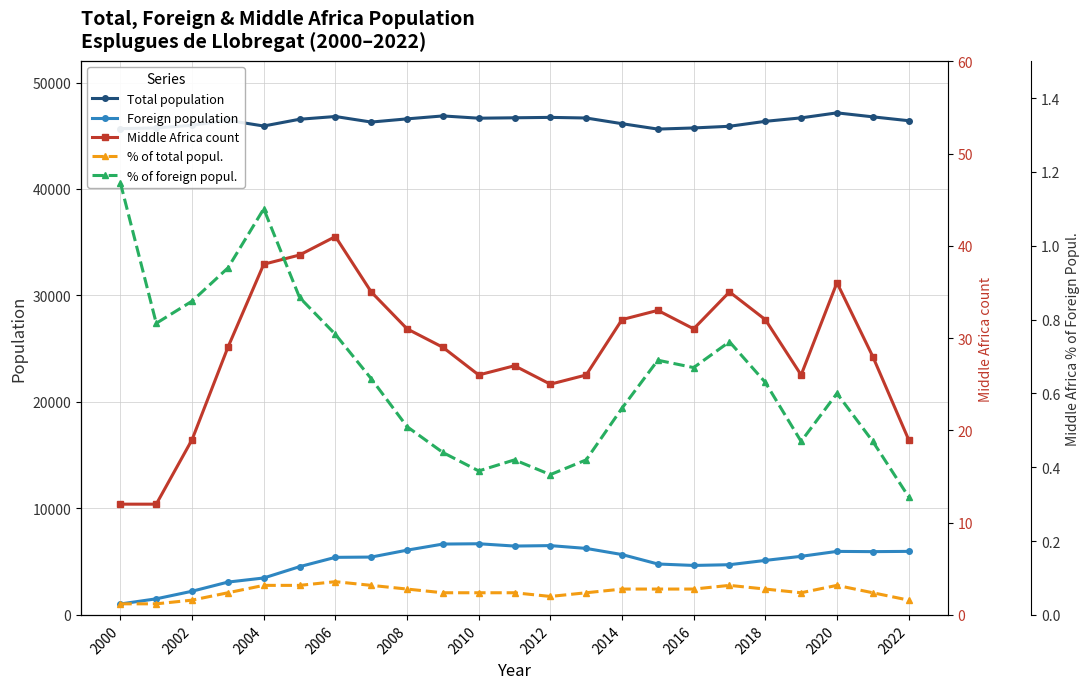

What is the highest value of the Total population series?

47150